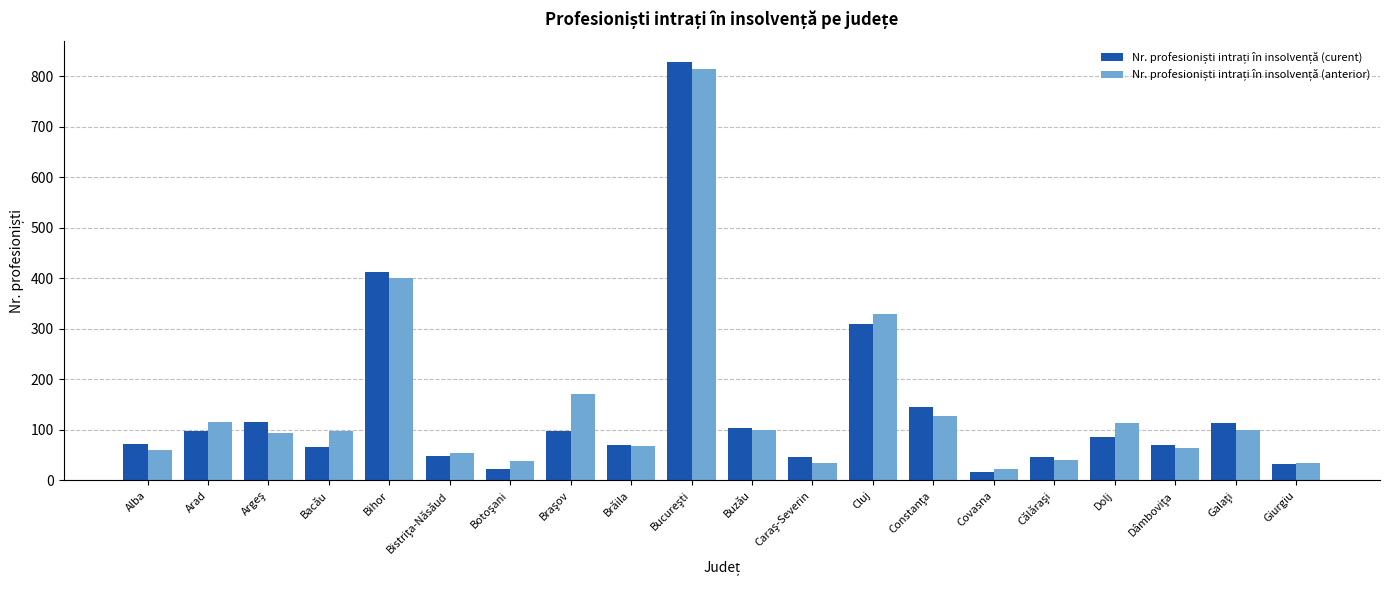

What is the spread (max minus min) of values at Dolj?

27